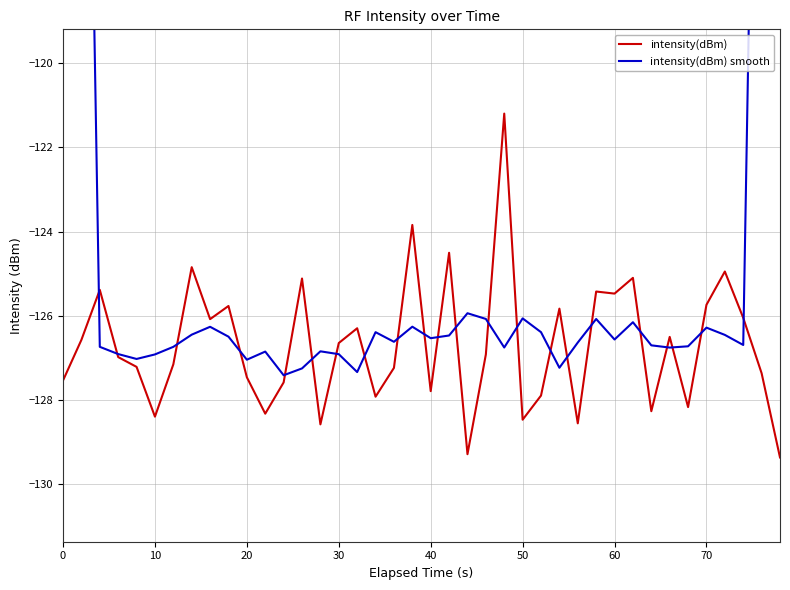

The intensity(dBm) series shows -30.0 at 40. True or false?

False